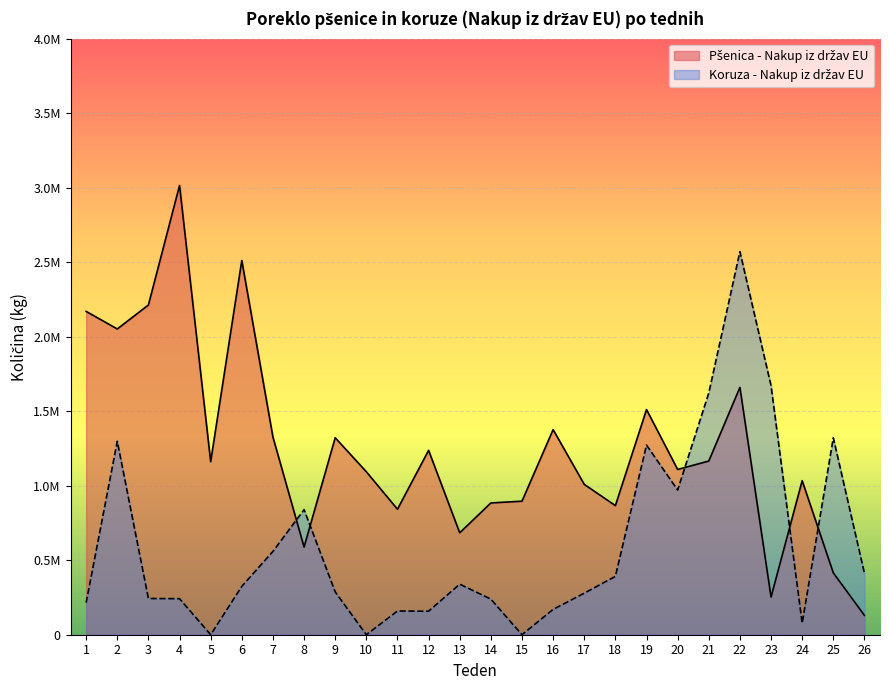

Reading right to left, list all the values displayed in this chart.

Pšenica - Nakup iz držav EU: 26=129780	25=415290	24=1033861	23=252859	22=1659952	21=1165676	20=1109102	19=1511164	18=866429	17=1009085	16=1376426	15=896211	14=884375	13=683996	12=1237256	11=842260	10=1093724	9=1322100	8=588200	7=1326710	6=2511800	5=1161250	4=3014960	3=2212940	2=2052020	1=2169940
Koruza - Nakup iz držav EU: 26=412655	25=1321874	24=77239	23=1671676	22=2570755	21=1622554	20=971084	19=1272781	18=391689	17=278902	16=170003	15=0	14=238750	13=339291	12=157782	11=159233	10=0	9=287380	8=839460	7=559140	6=324680	5=0	4=241860	3=243200	2=1298100	1=214660